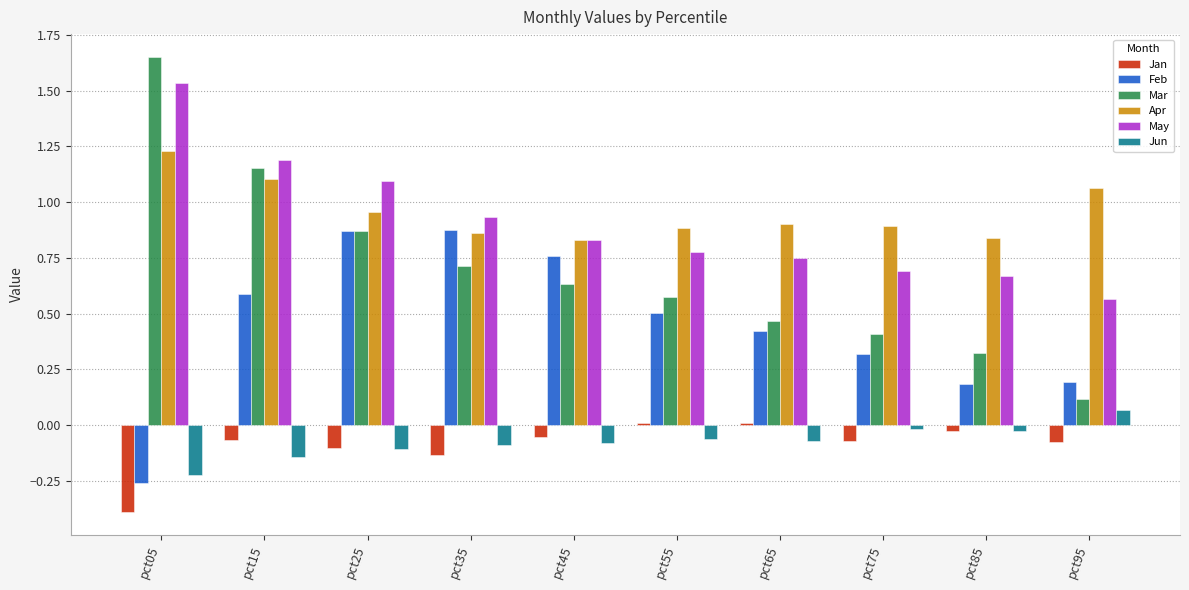

What is the minimum value for Jan?

-0.4